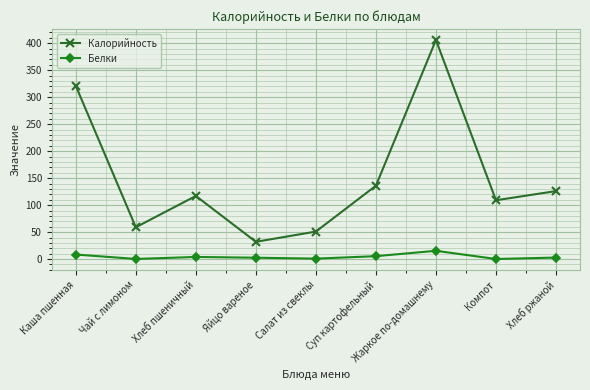

Between Чай с лимоном and Суп картофельный, which series saw the biggest shift?

Калорийность